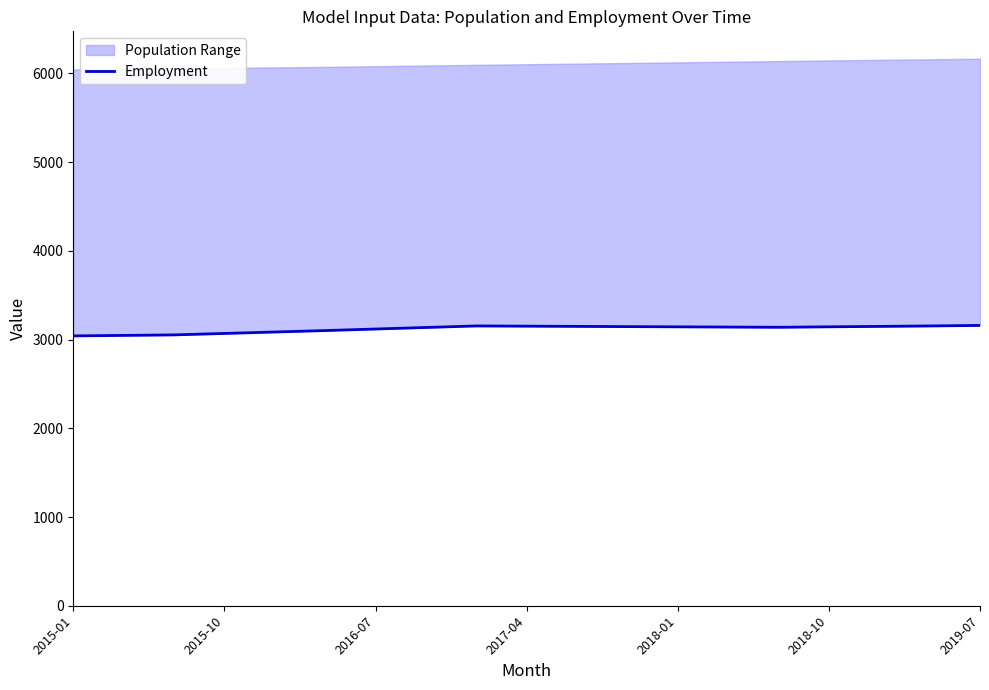

What is the change in value from 2018-10 to 2019-07?

+15.6